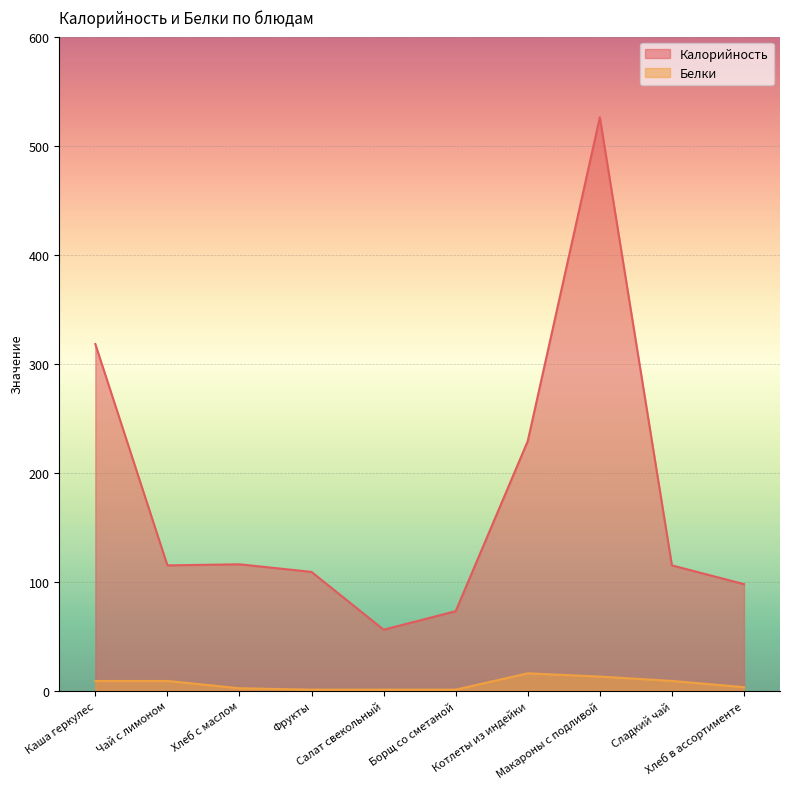

True or false: Калорийность and Белки cross at least once.

False